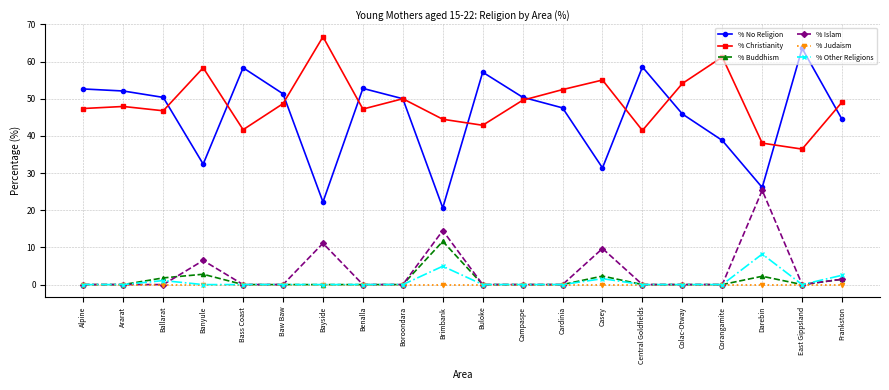

What value does the % Other Religions series have at Casey?

1.6